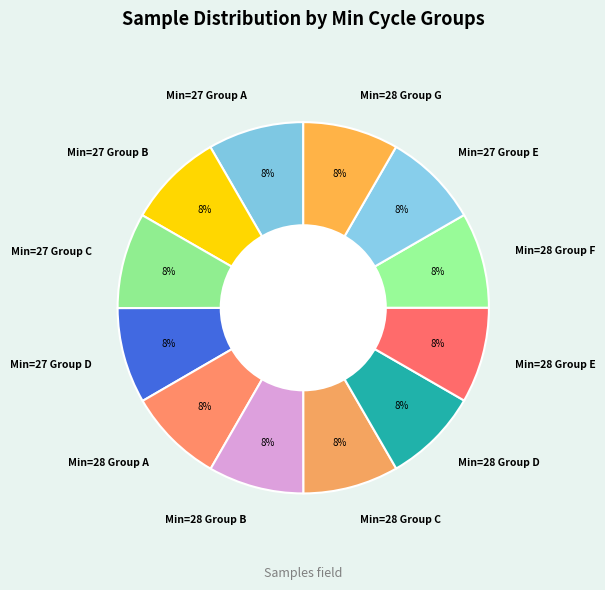

The Min=28 Group A slice represents 8% of the pie. True or false?

True